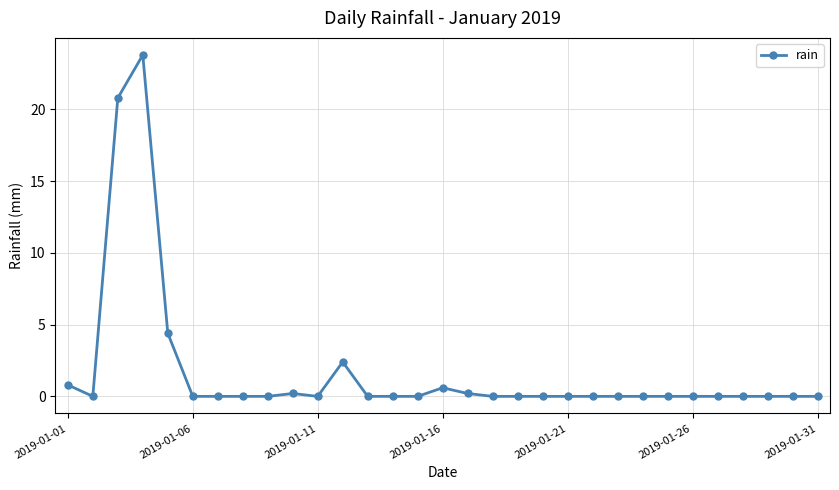

Reading left to right, what are all the values shown in this chart?

0.8	0.0	20.8	23.8	4.4	0.0	0.0	0.0	0.0	0.2	0.0	2.4	0.0	0.0	0.0	0.6	0.2	0.0	0.0	0.0	0.0	0.0	0.0	0.0	0.0	0.0	0.0	0.0	0.0	0.0	0.0